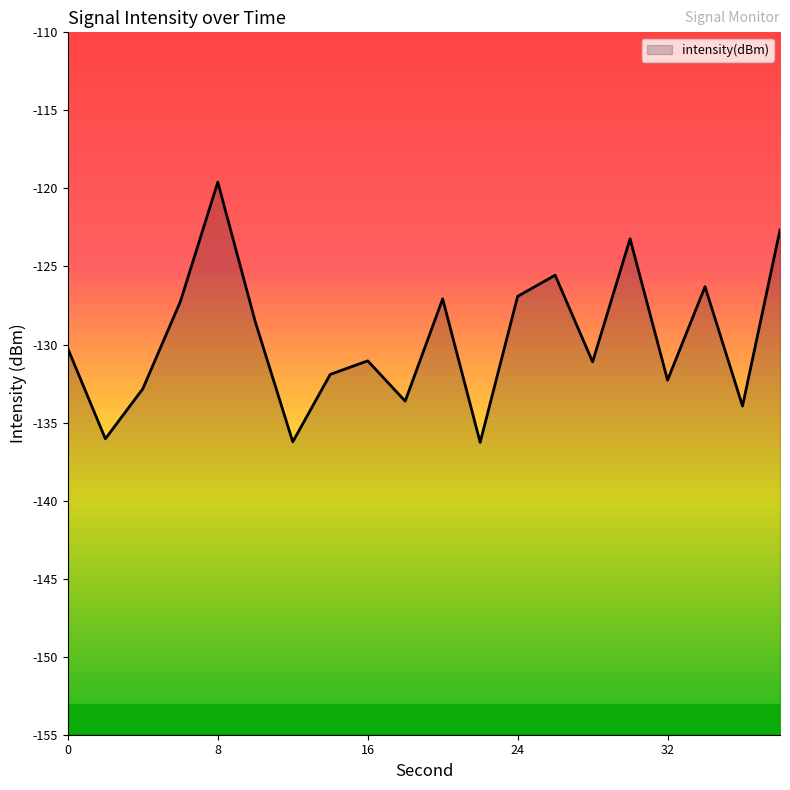

Count the number of values greater than -130.

9